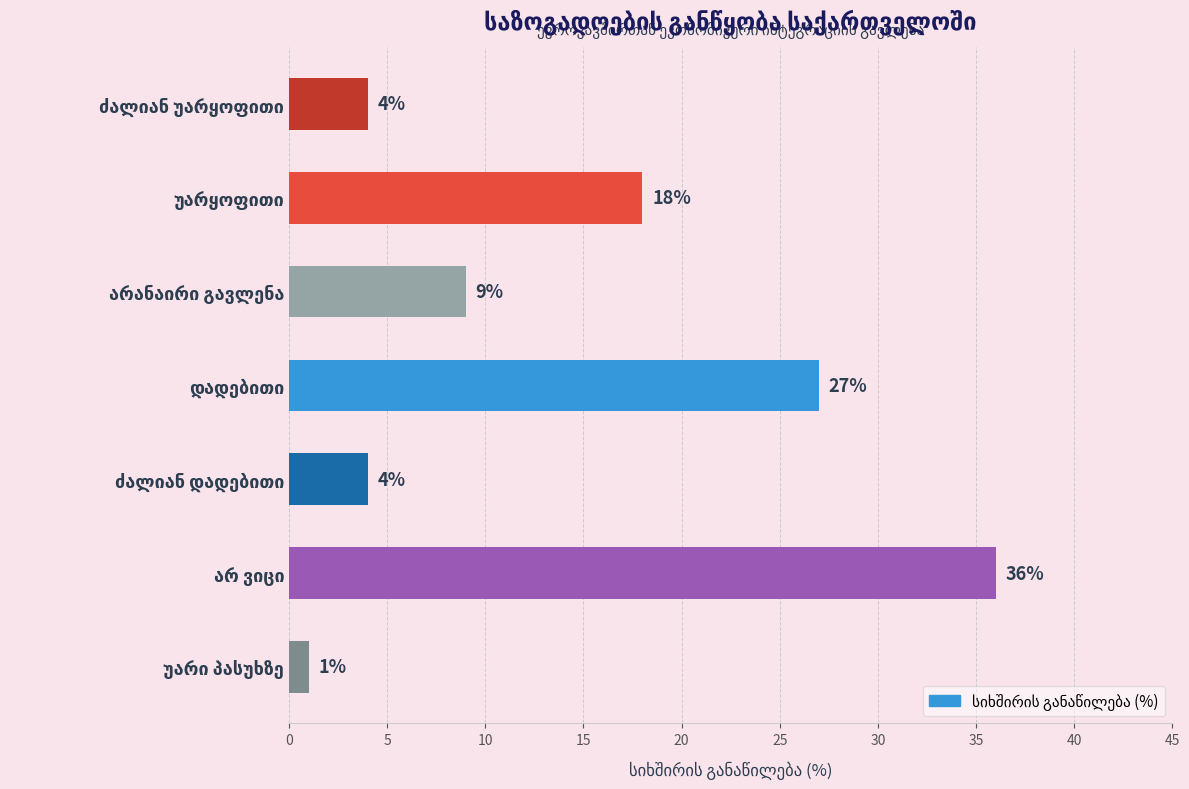

What is the value of the 1st bar from the top?

4